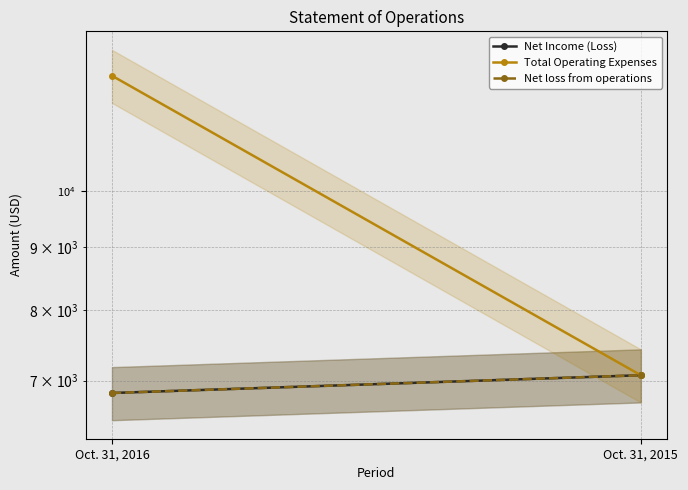

Reading right to left, transcribe all the data shown in this chart.

Net Income (Loss): Oct. 31, 2015=7072	Oct. 31, 2016=6839
Total Operating Expenses: Oct. 31, 2015=7072	Oct. 31, 2016=12439
Net loss from operations: Oct. 31, 2015=7072	Oct. 31, 2016=6839